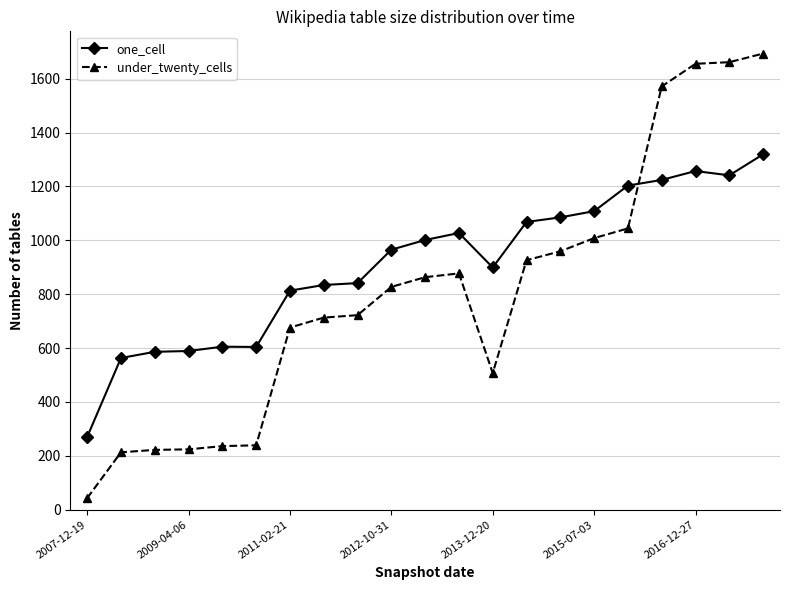

What is the value of the under_twenty_cells point at the 4th from the left?

224